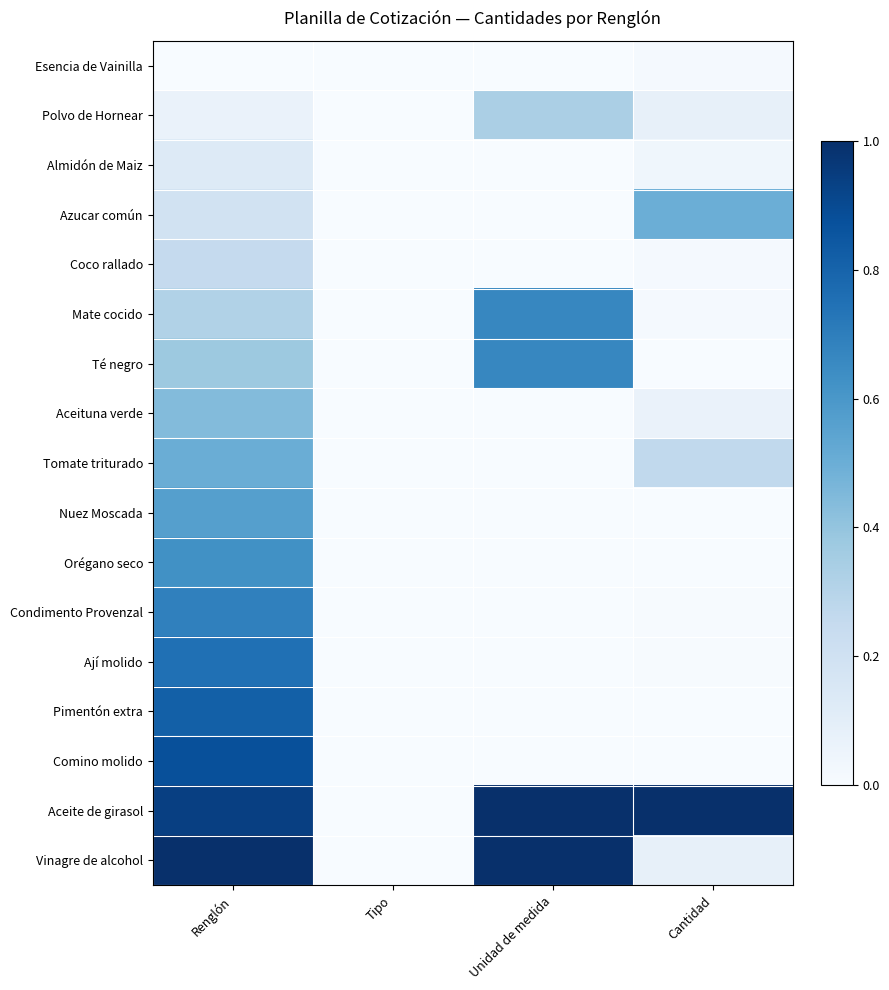

What is the spread (max minus min) of values at Cantidad?

1.0